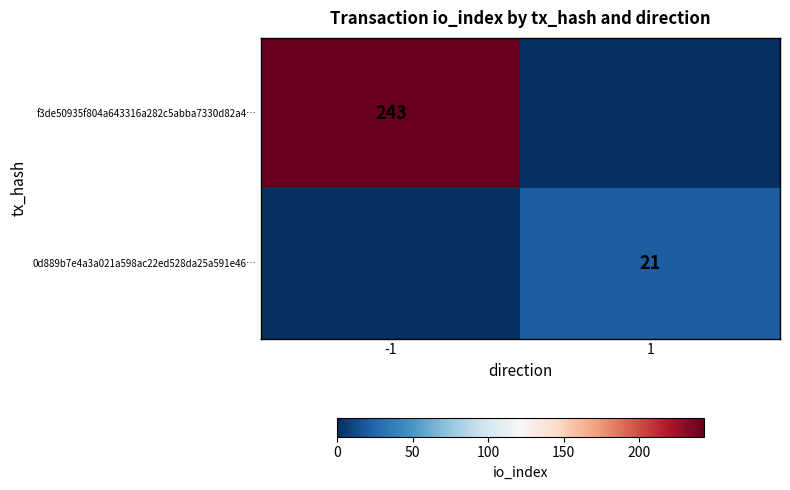

True or false: 0d889b7e4a3a021a598ac22ed528da25a591e46… has a value of 21 at 1.

True